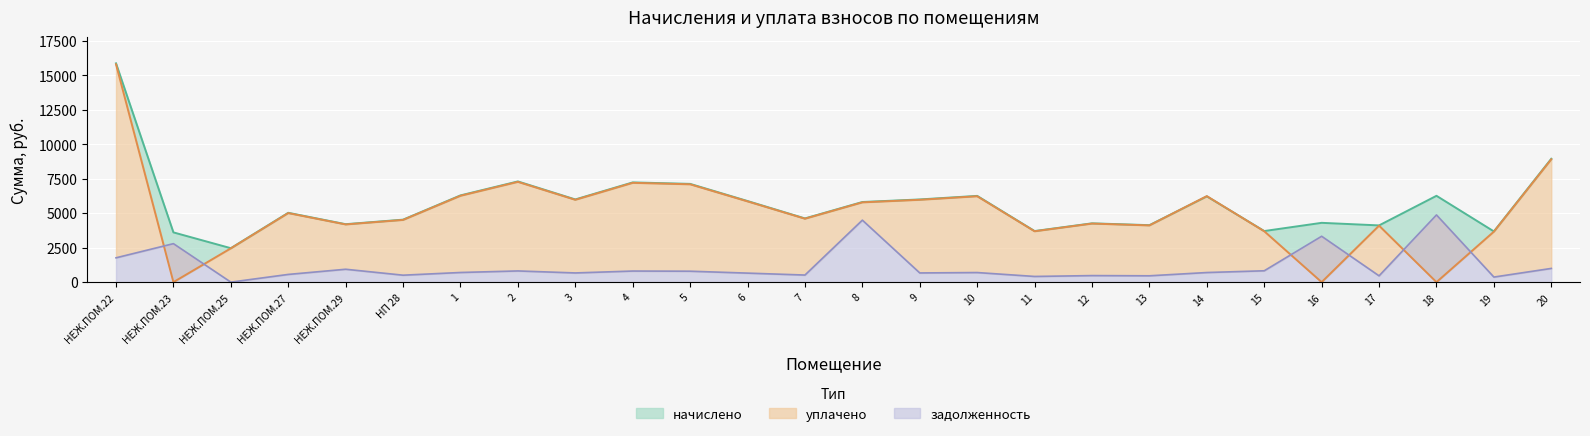

Is it true that задолженность equals 694.9 at 10?

True